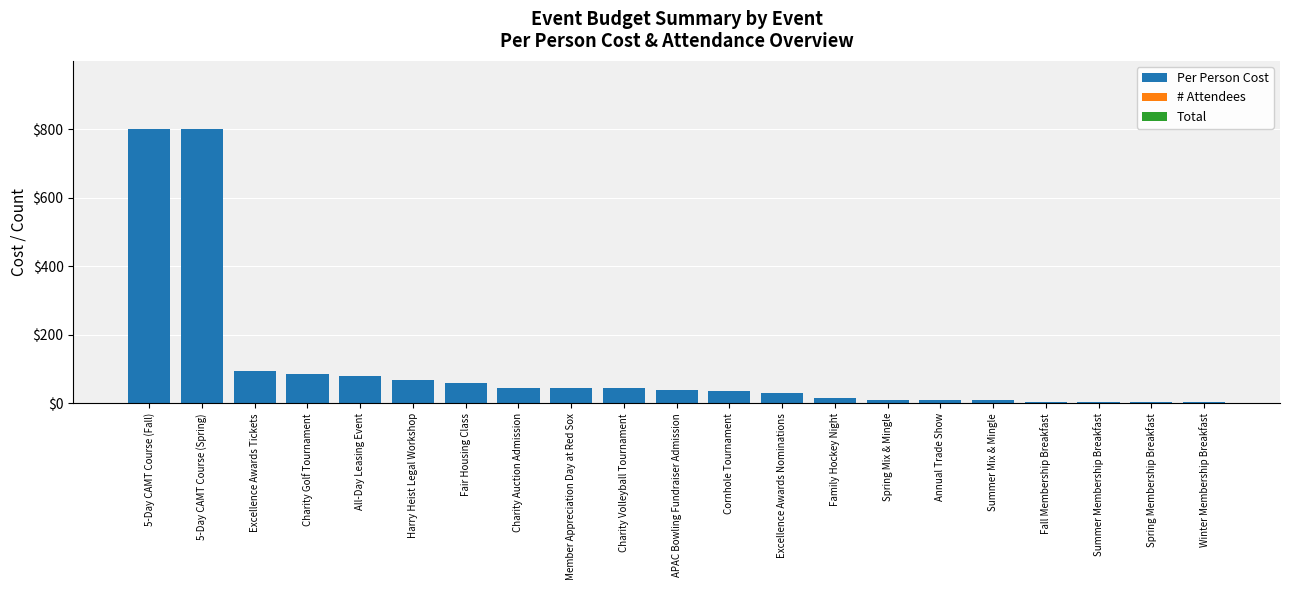

What is the label of the 19th bar from the left?

Summer Membership Breakfast